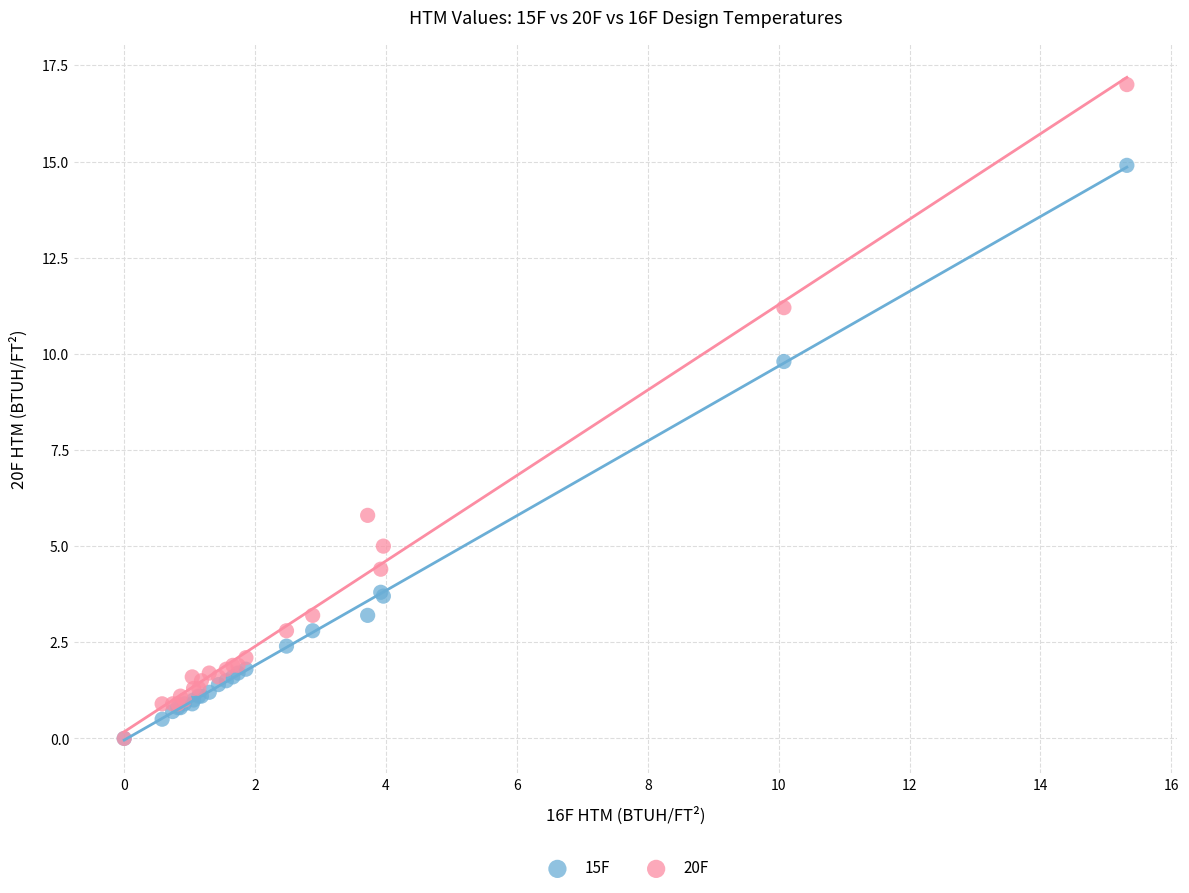

Across all series, what Y value is closest to 8?

9.8